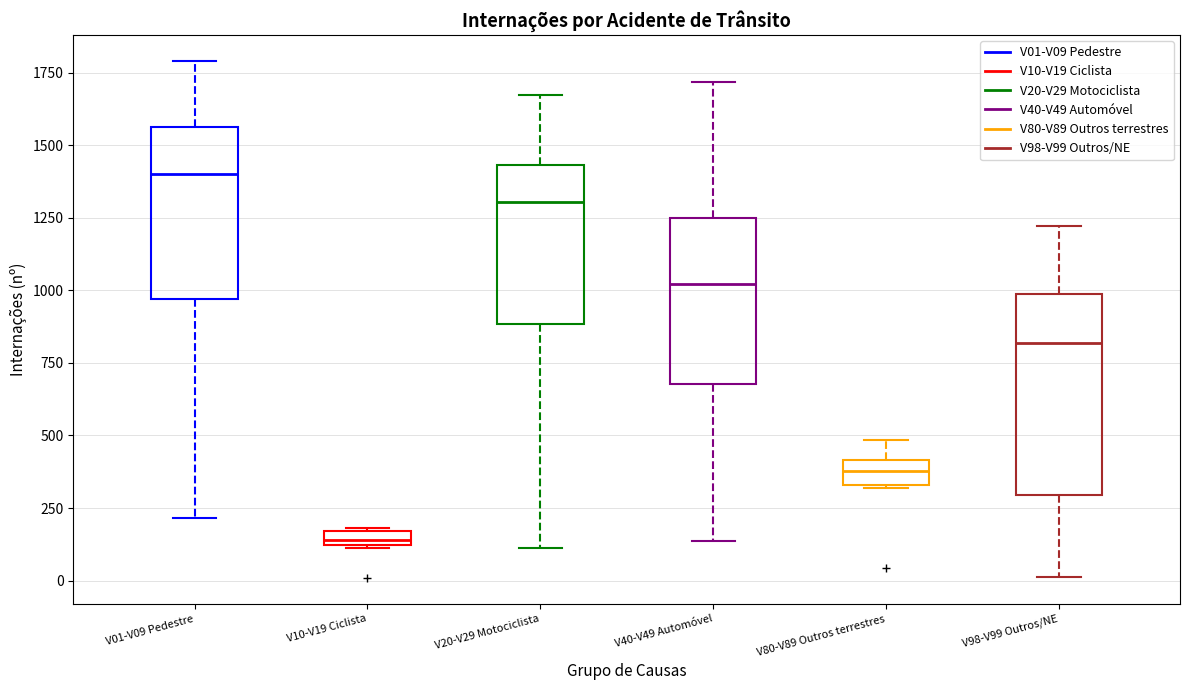

Comparing the boxes themselves (not the whiskers), which one is the tallest?

V98-V99 Outros/NE